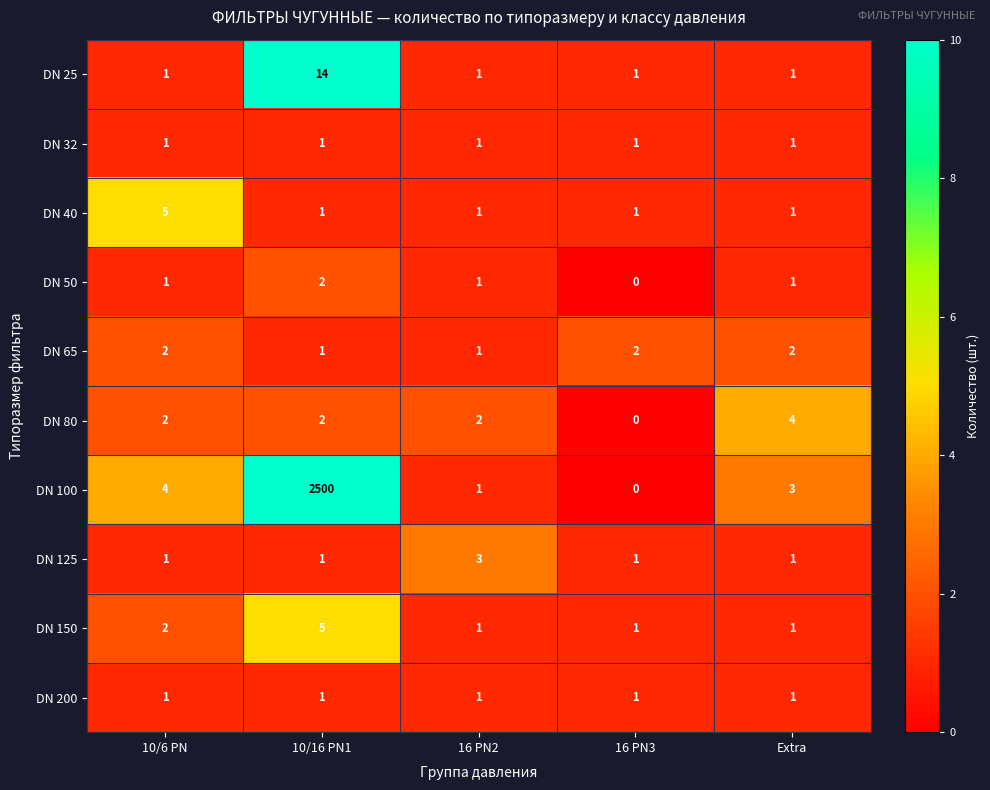

The DN 80 series shows 2 at 16 PN2. True or false?

True